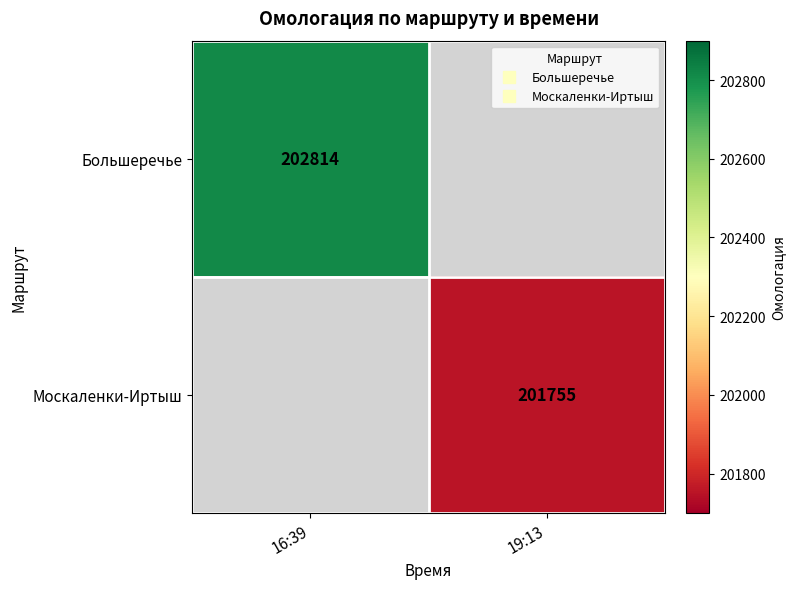

Which series has the largest range (max minus min)?

Большеречье